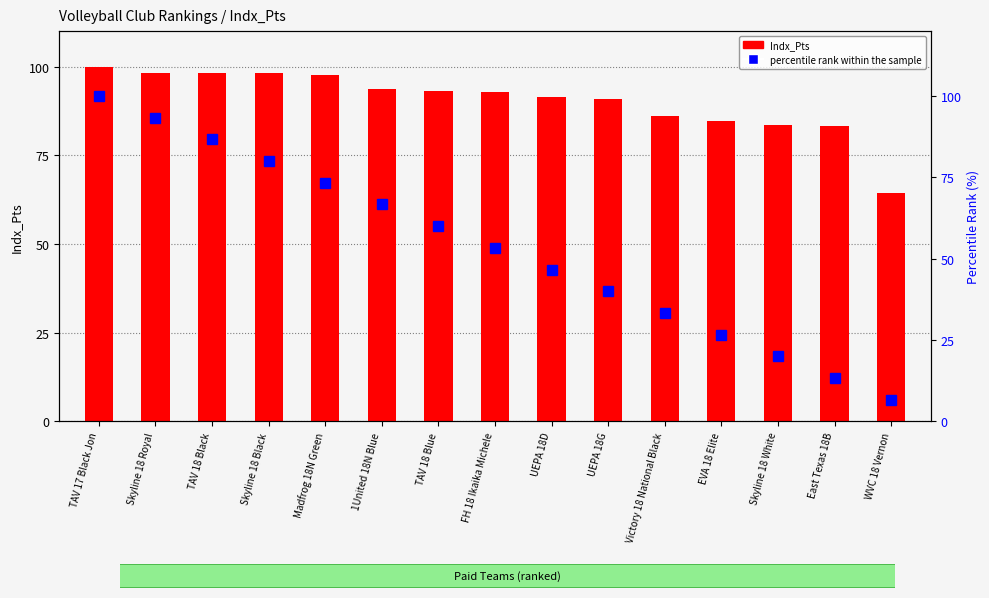

Which series has the largest total across all categories?

Indx_Pts